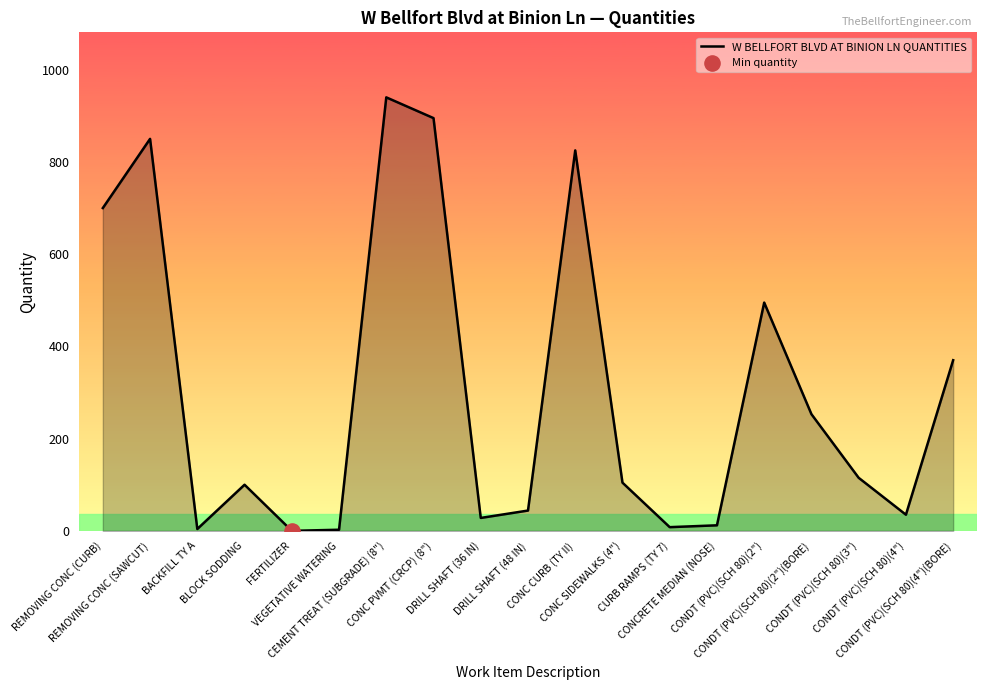

Approximately how many times larger is the value at CONC CURB (TY II) compared to CONDT (PVC)(SCH 80)(3")?

7.2